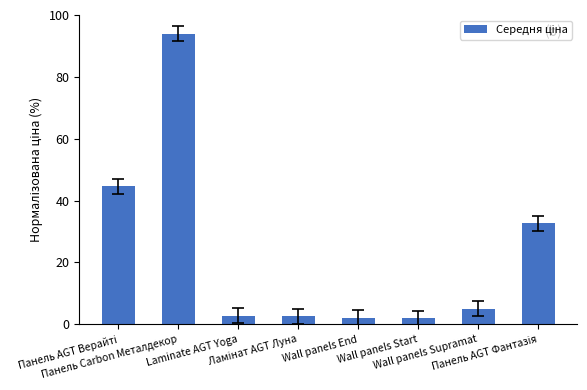

What is the sum of all values?

185.6